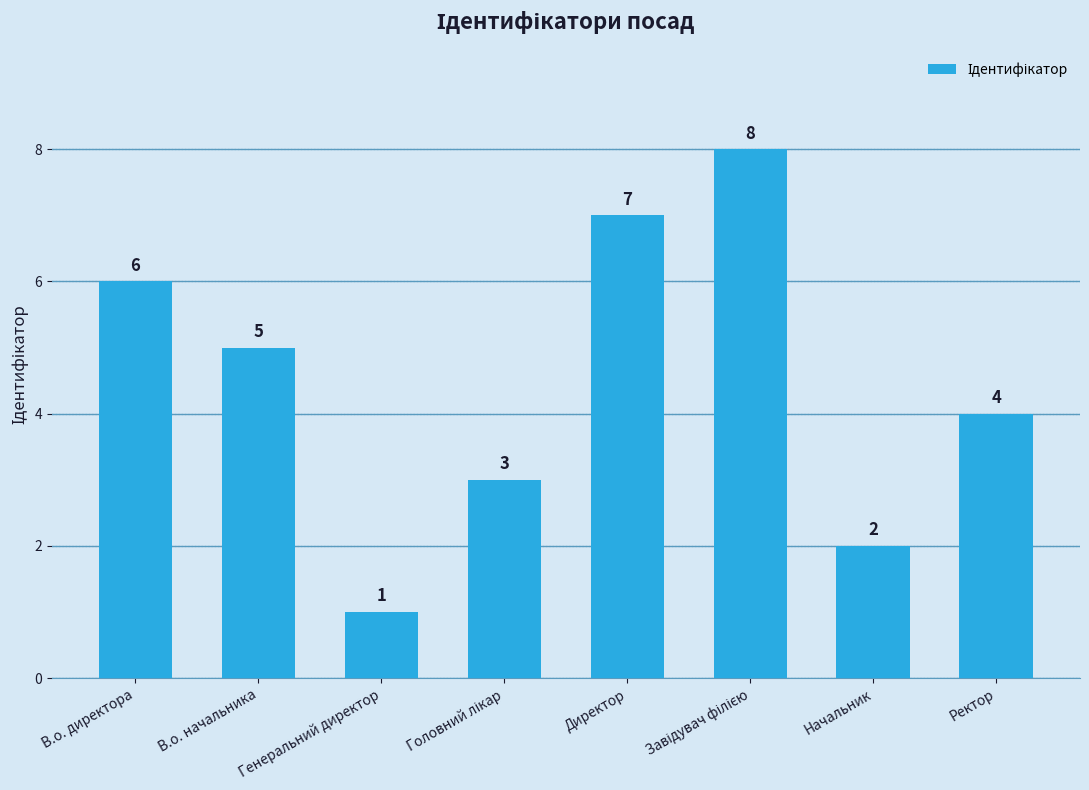

What is the value of the 2nd bar from the left?

5